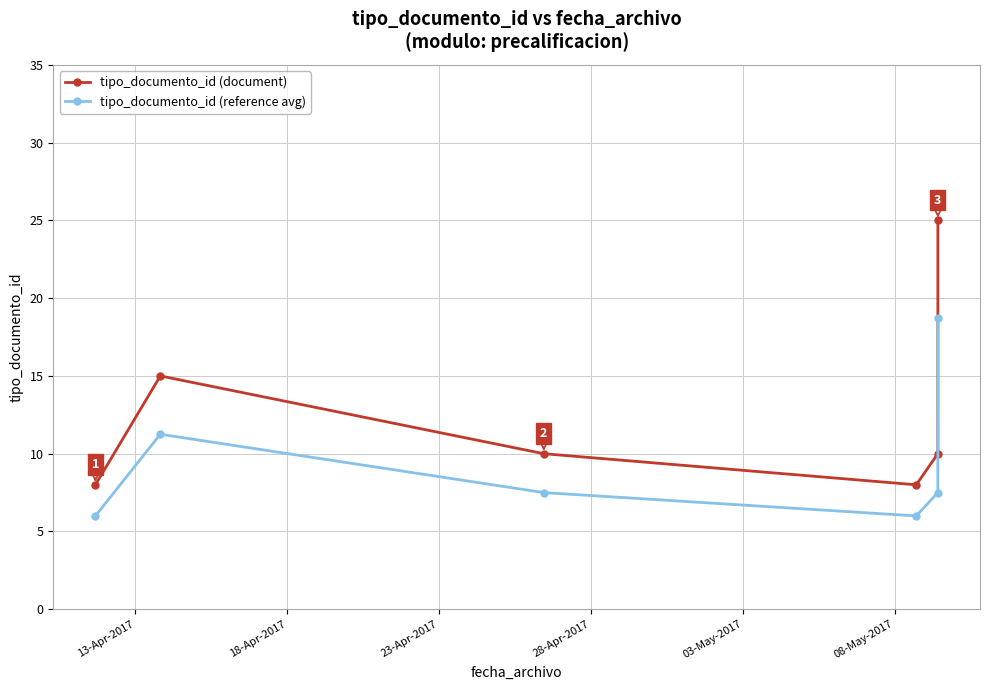

What is the value of the tipo_documento_id (document) point at the 2nd from the left?

15.0